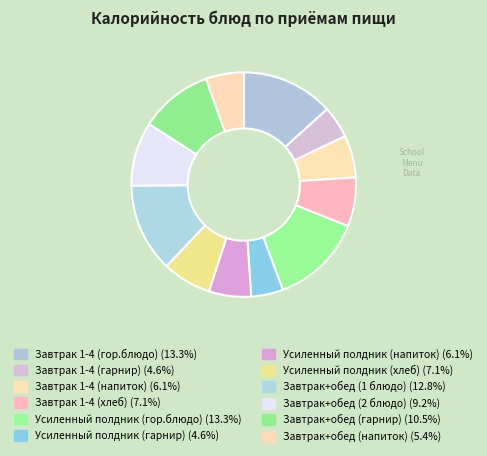

Is Завтрак 1-4 (гор.блюдо) the majority of the pie?

No